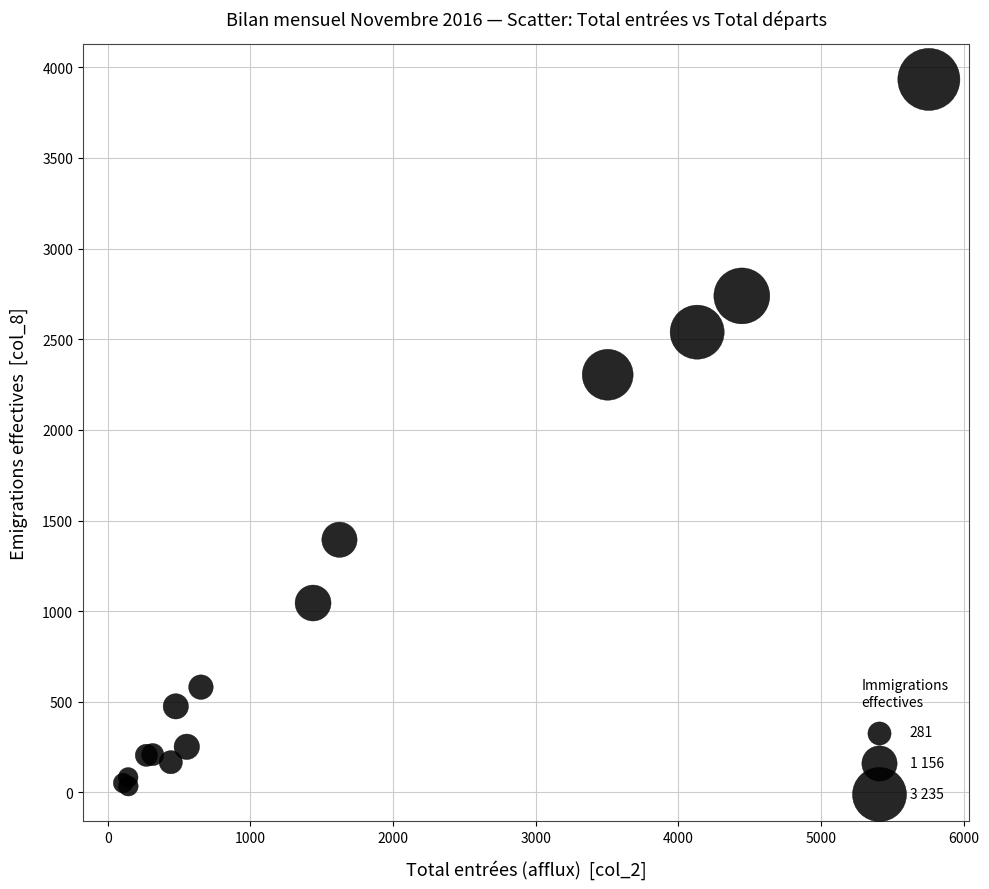

What Y value in the scatter plot is closest to 1984?

2304